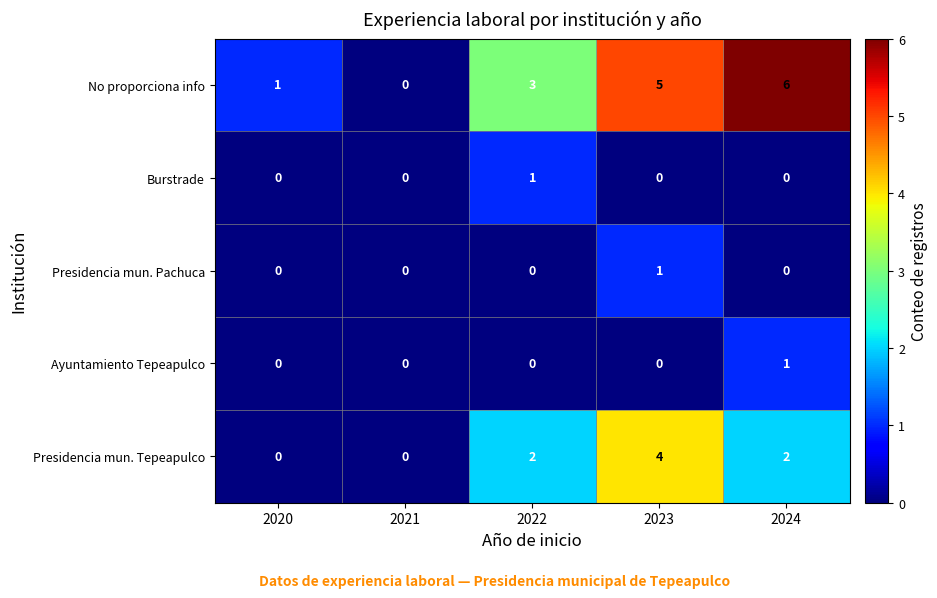

Reading left to right, extract all data points from this chart.

No proporciona info: 1	0	3	5	6
Burstrade: 0	0	1	0	0
Presidencia mun. Pachuca: 0	0	0	1	0
Ayuntamiento Tepeapulco: 0	0	0	0	1
Presidencia mun. Tepeapulco: 0	0	2	4	2